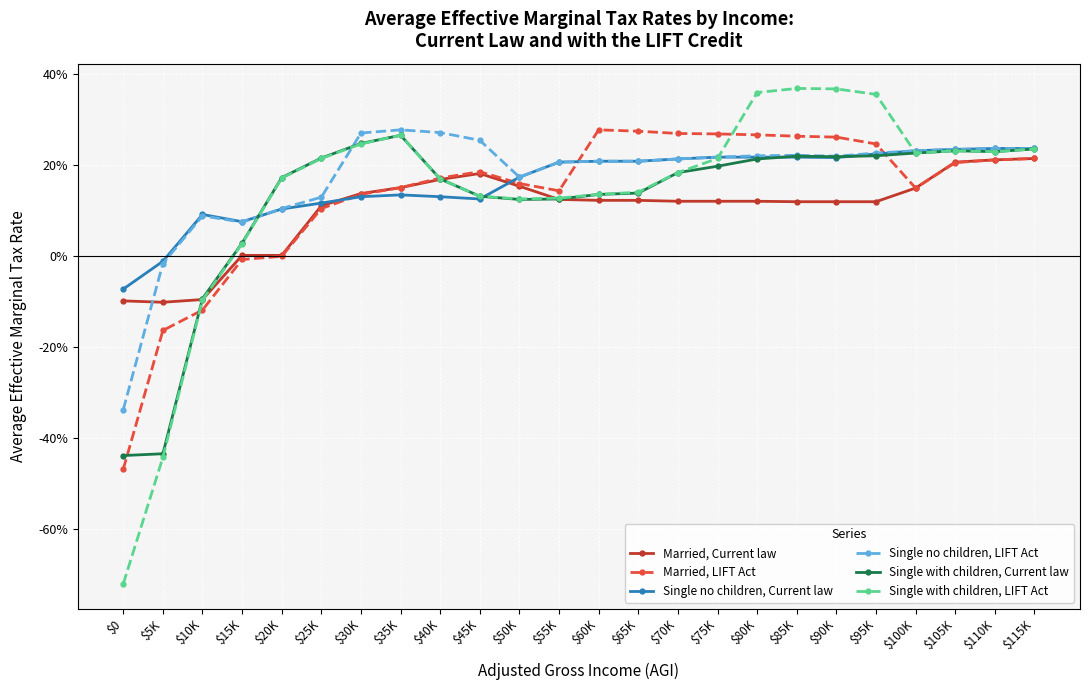

The Single no children, Current law series shows 0.1 at $15K. True or false?

False